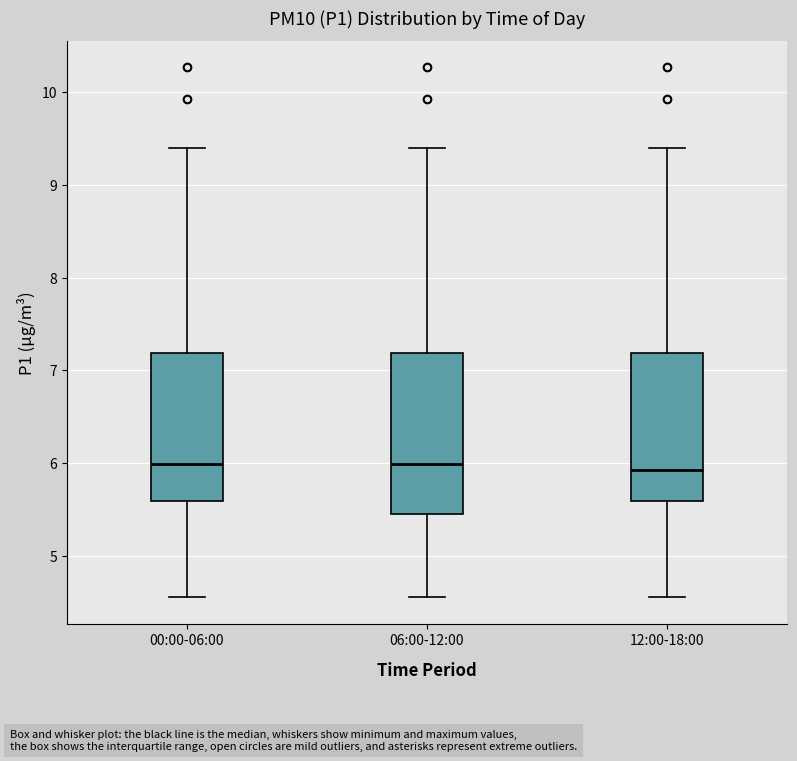

Reading left to right, transcribe this box plot: for each box, give where its median line is, the range the box spans, and where its two whiskers end, as read against the y-axis. The values are not printed on the chart, so give them approximately, as read against the axis.

00:00-06:00: median 6.0, box 5.6 to 7.2, whiskers 4.6 to 9.4
06:00-12:00: median 6.0, box 5.4 to 7.2, whiskers 4.6 to 9.4
12:00-18:00: median 5.9, box 5.6 to 7.2, whiskers 4.6 to 9.4